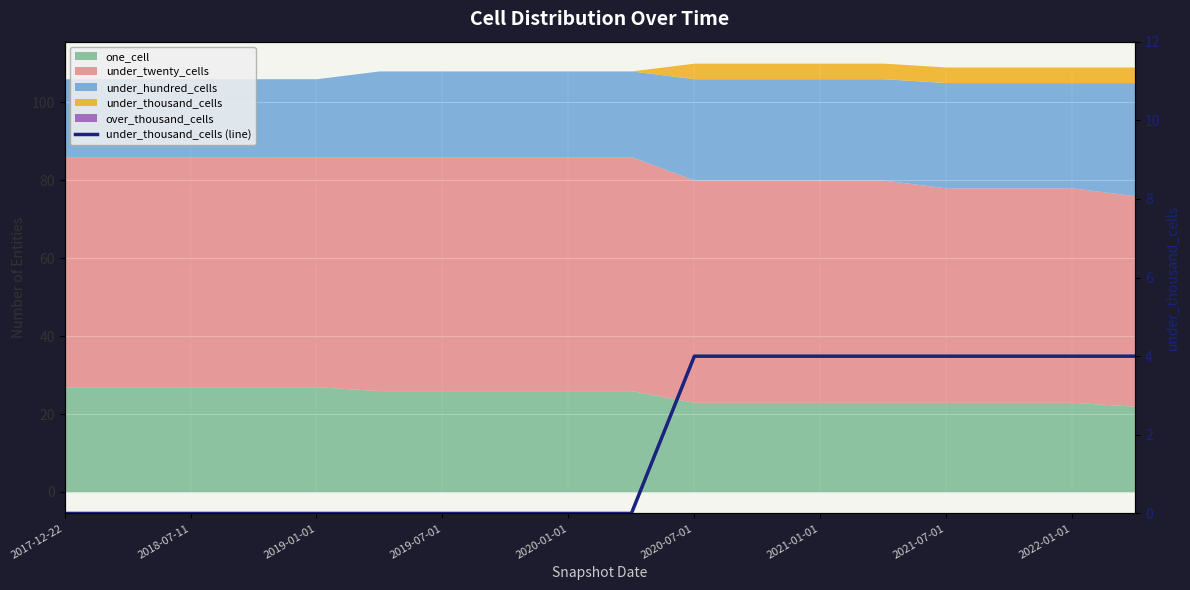

What is the ratio of the value at 2020-07-01 to the value at 2021-01-01?

1.0